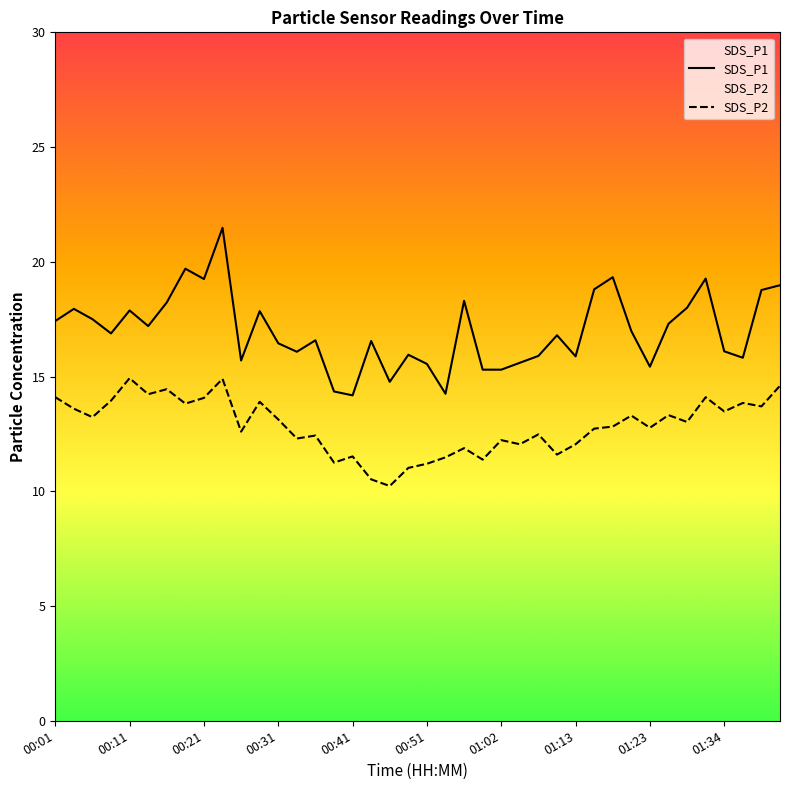

List the series in order of their overall mean, lowest first.

SDS_P2, SDS_P1